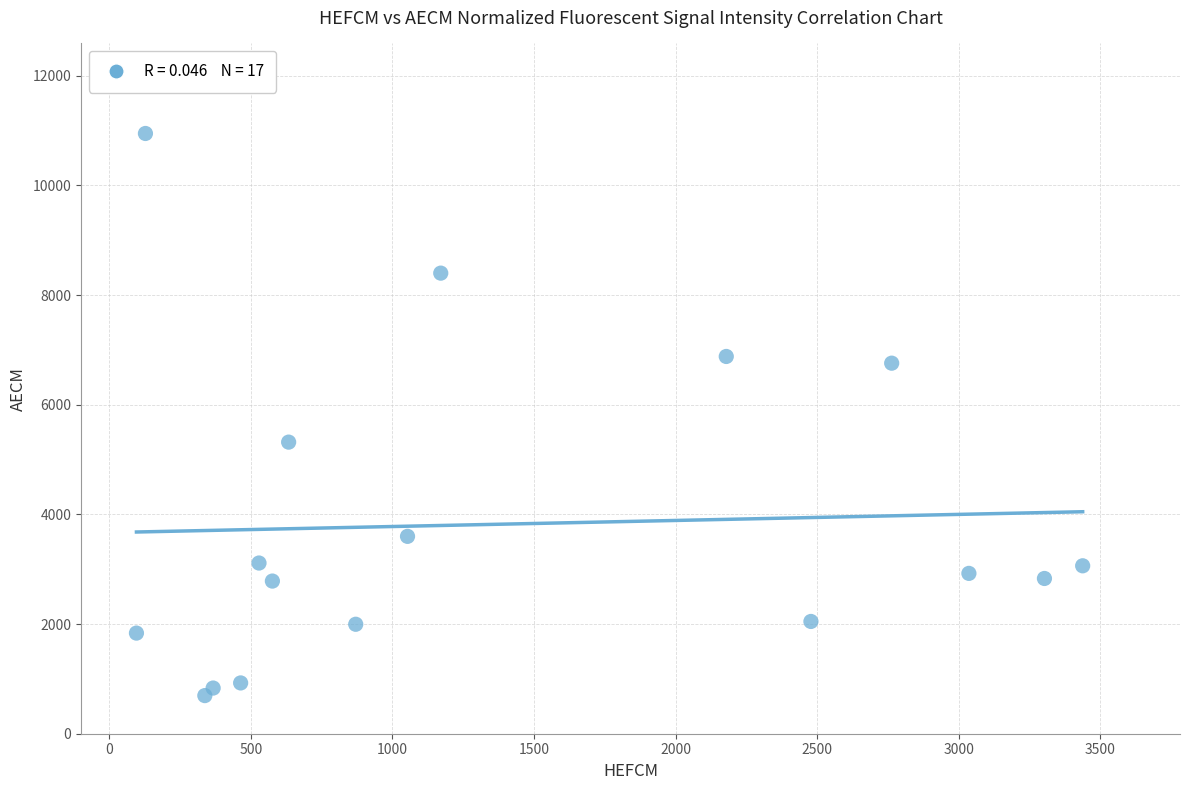

What Y value in the scatter plot is closest to 5822?

5318.8